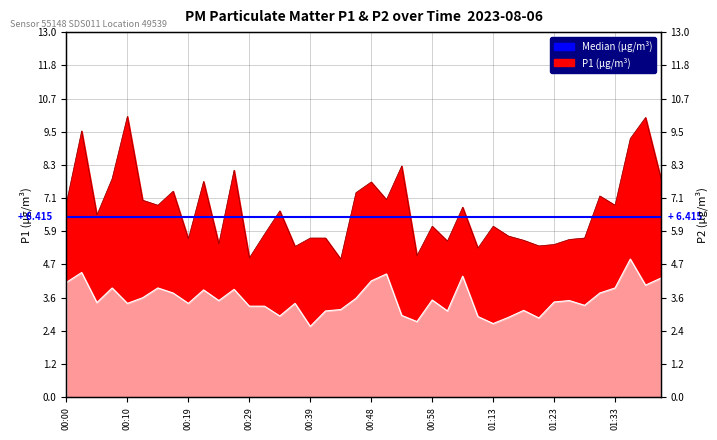

True or false: P2 and P1 cross at least once.

False